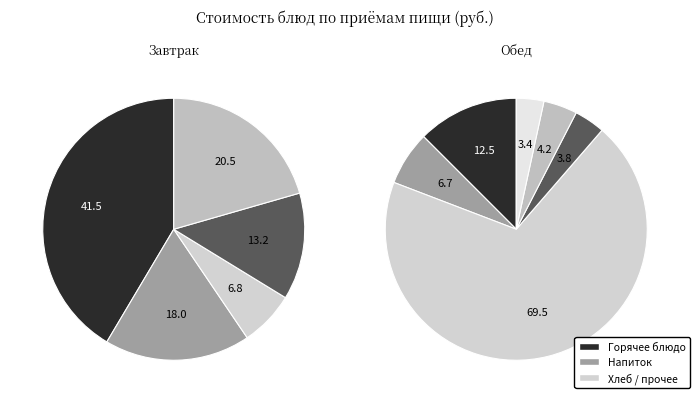

To the nearest percent, what is the average slice percentage?

9%